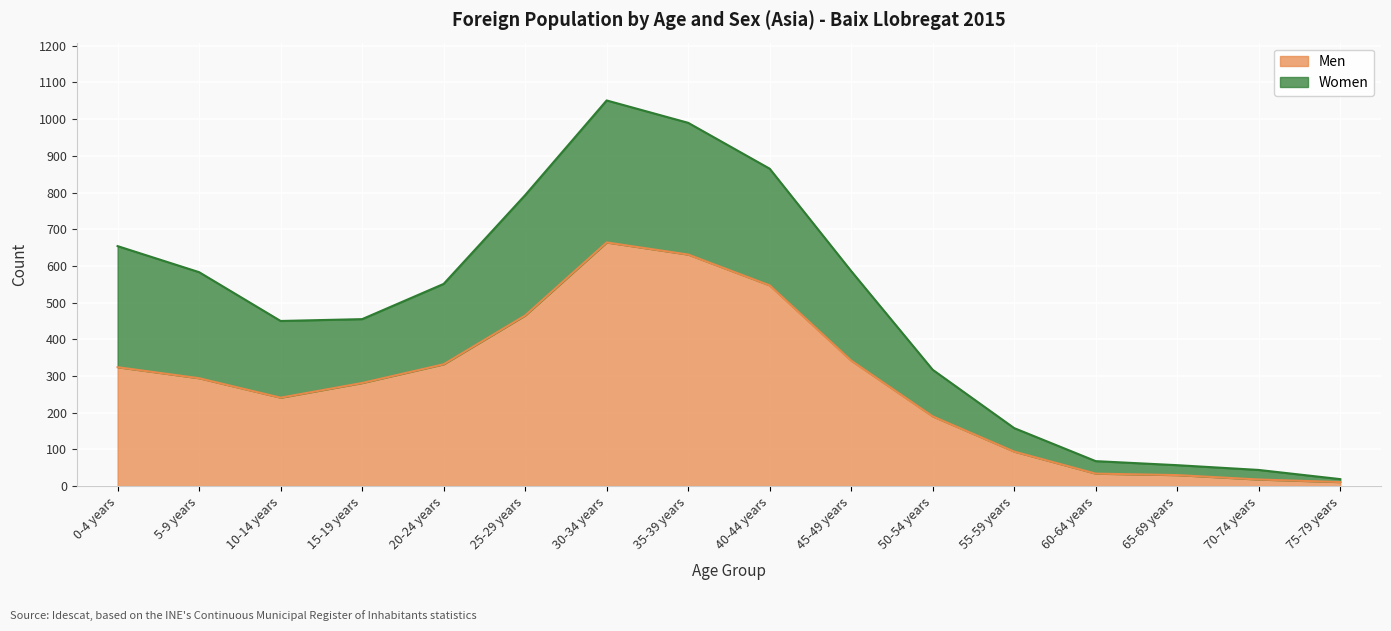

Does the chart display data point markers on the line(s)?

No